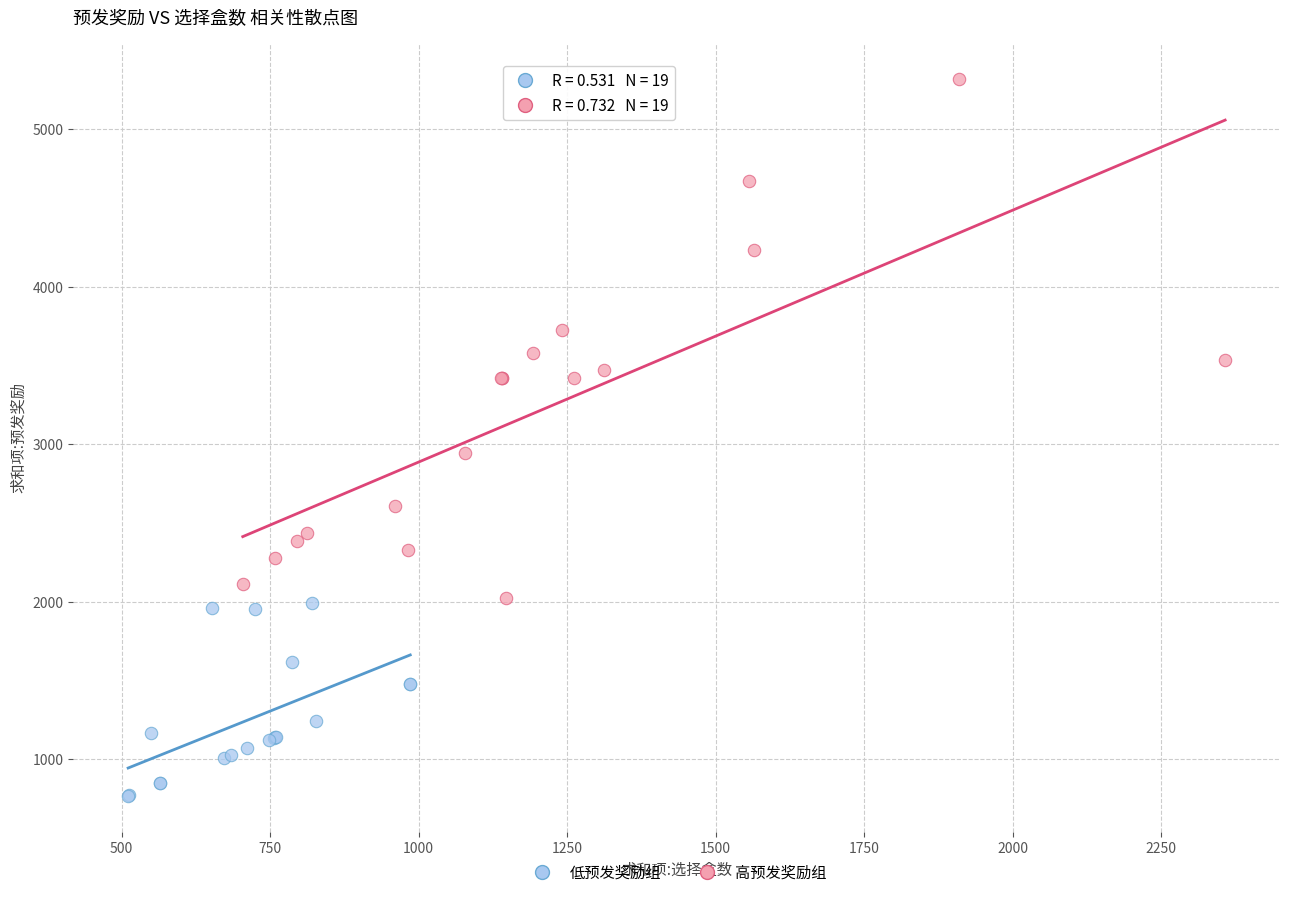

Which series reaches the minimum Y coordinate?

低预发奖励组